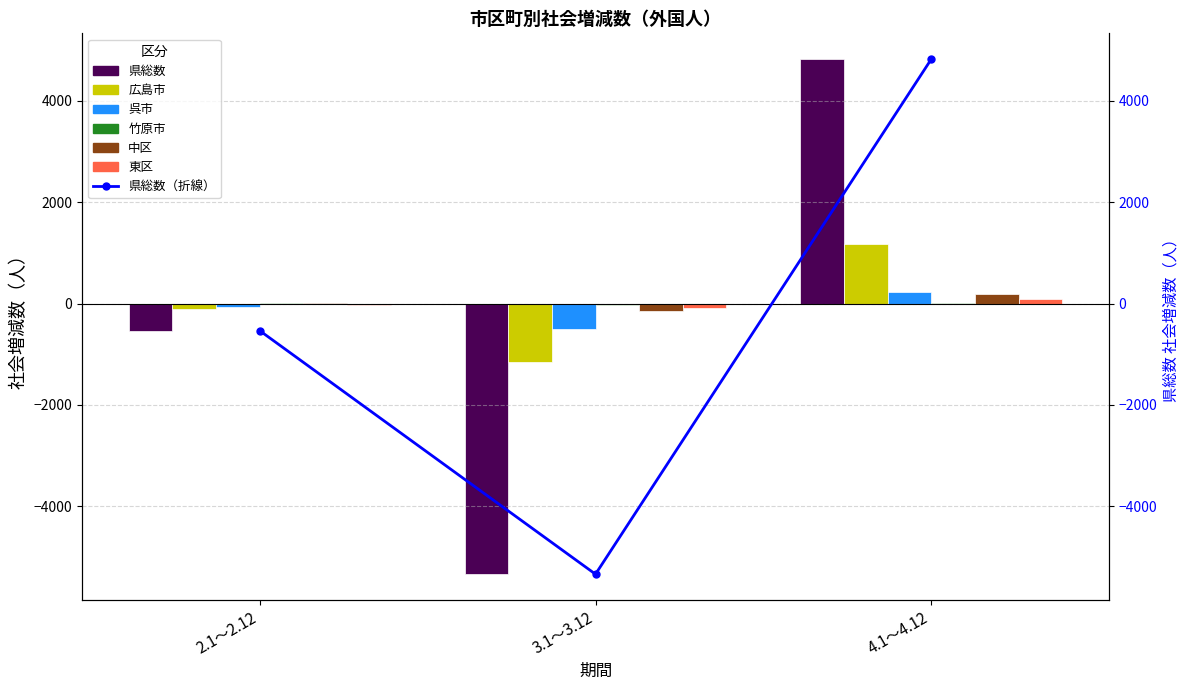

What is the average value of the 竹原市 series?

1